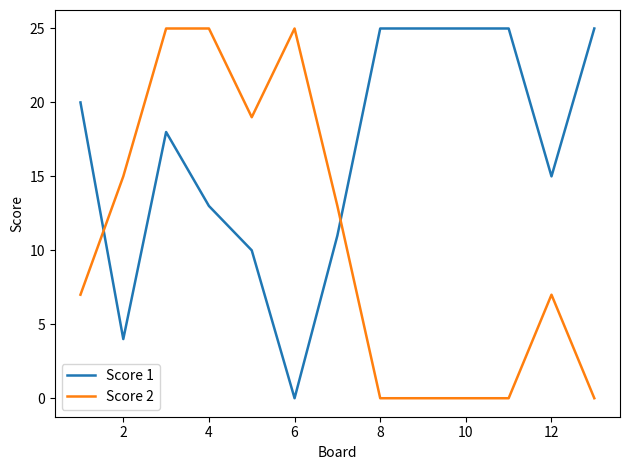

What is the maximum value shown in the chart?

25